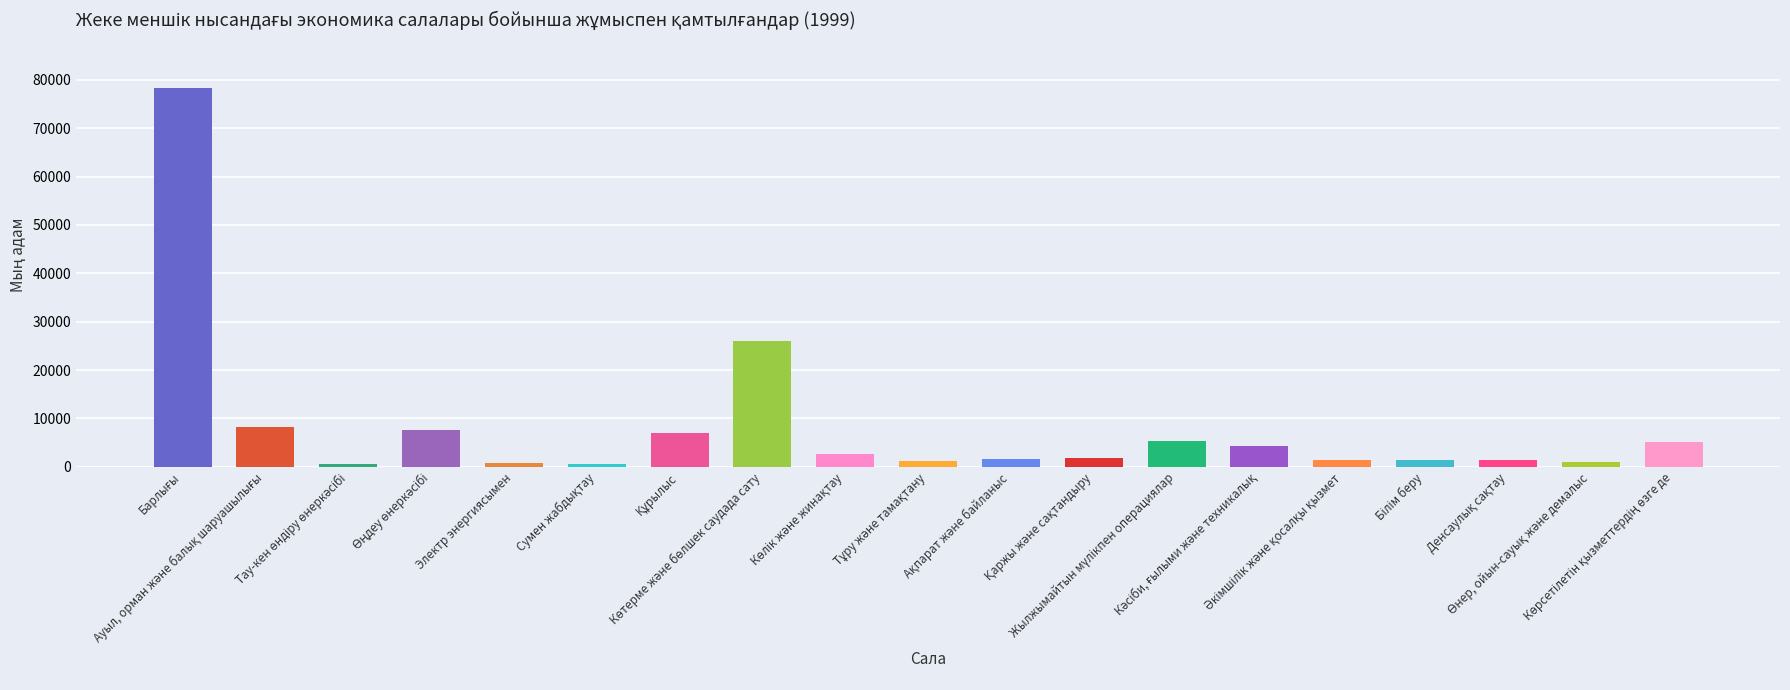

How many distinct data groups are displayed?

1